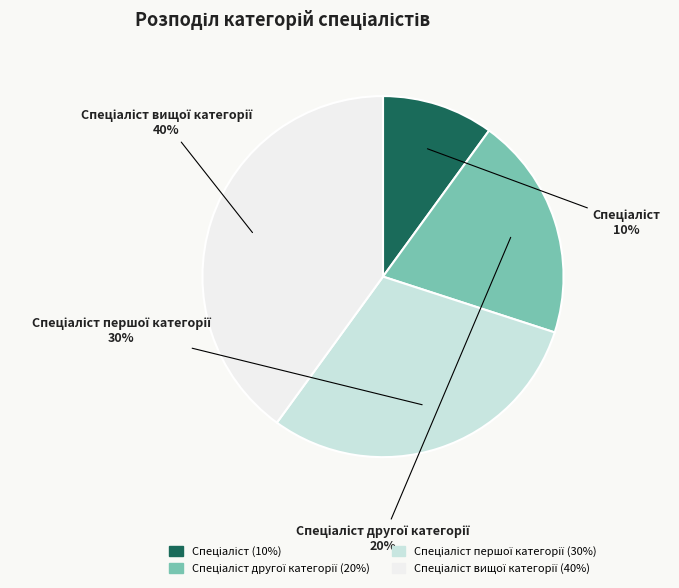

Is there a majority slice in this chart?

No